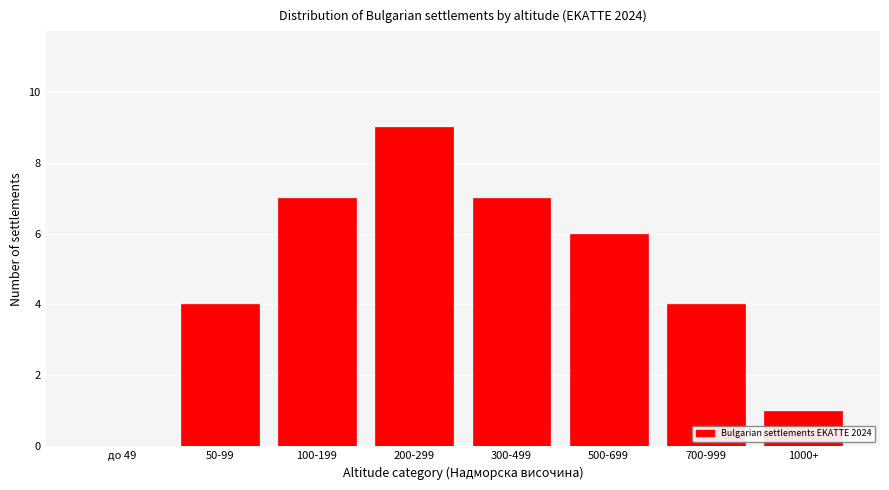

Reading left to right, extract all data points from this chart.

до 49=0	50-99=4	100-199=7	200-299=9	300-499=7	500-699=6	700-999=4	1000+=1